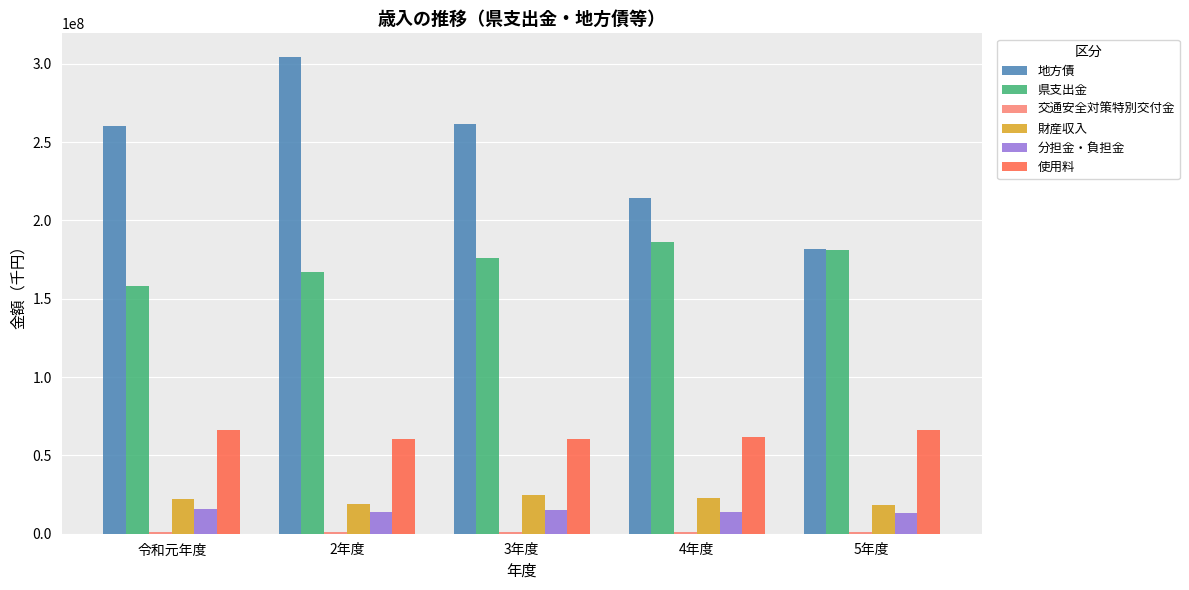

At which category does the chart reach its peak across all series?

2年度